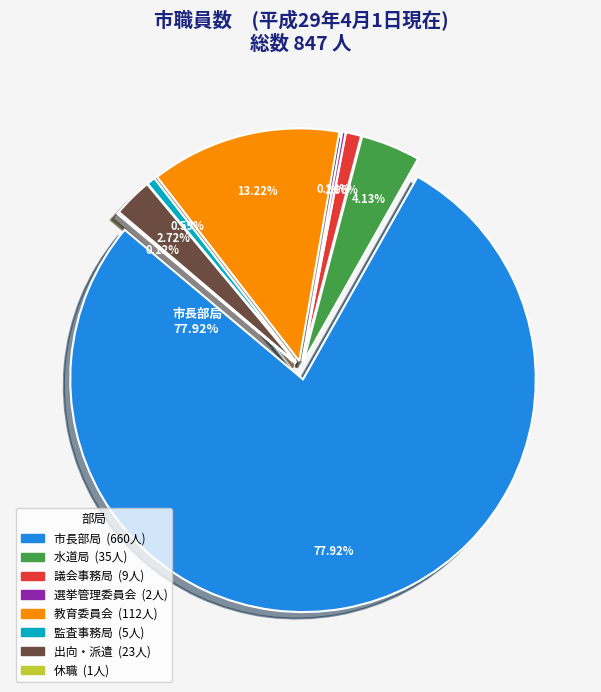

How much of the chart is everything except 教育委員会?

86.8%